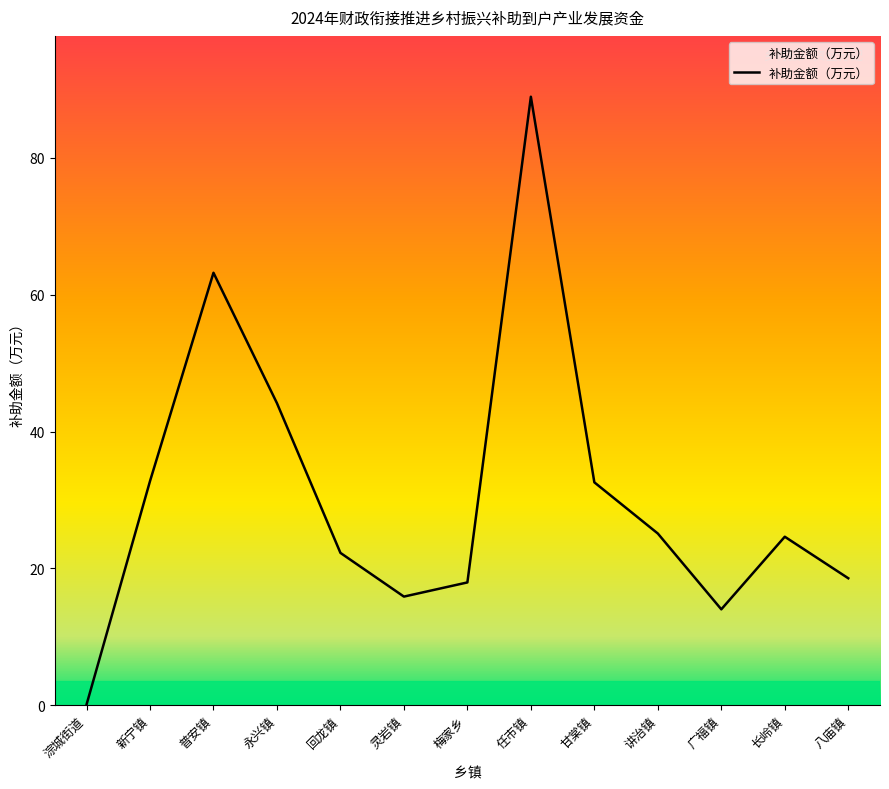

What is the average value?

30.8